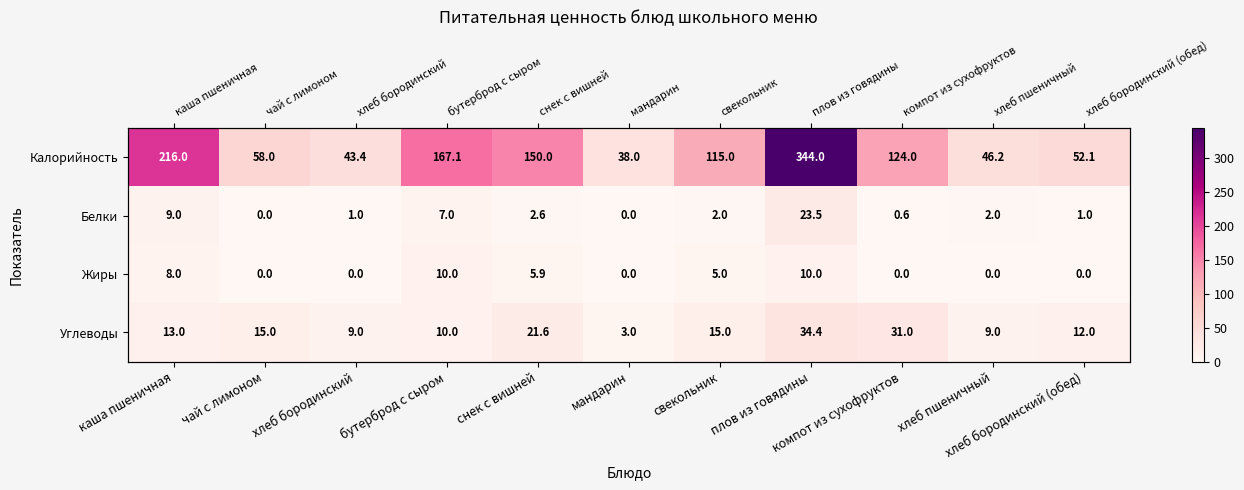

At which label does Калорийность first exceed 115?

каша пшеничная